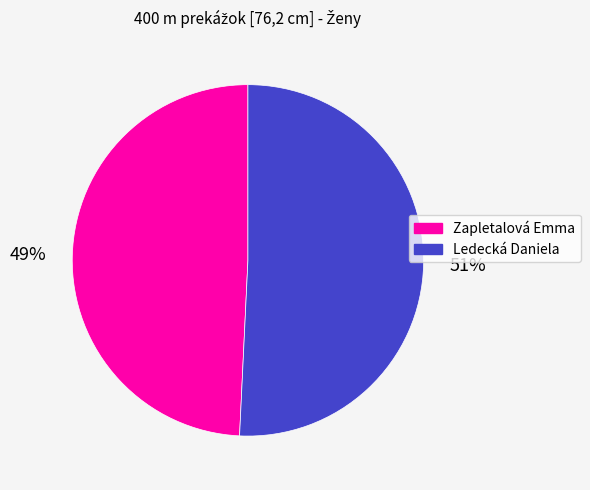

Which category accounts for the majority?

Ledecká Daniela